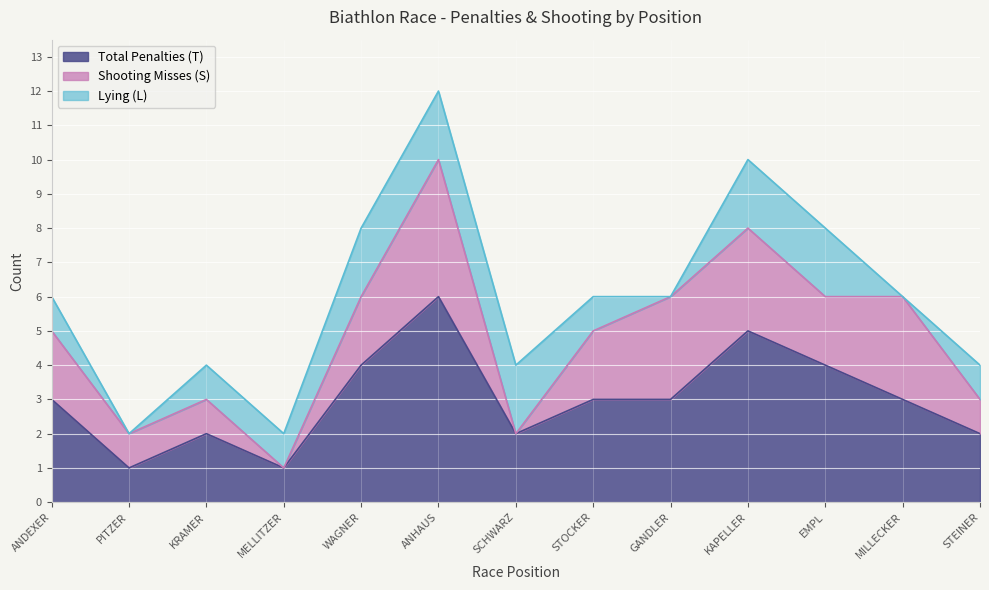

At which category is the sum across all series the highest?

ANHAUS